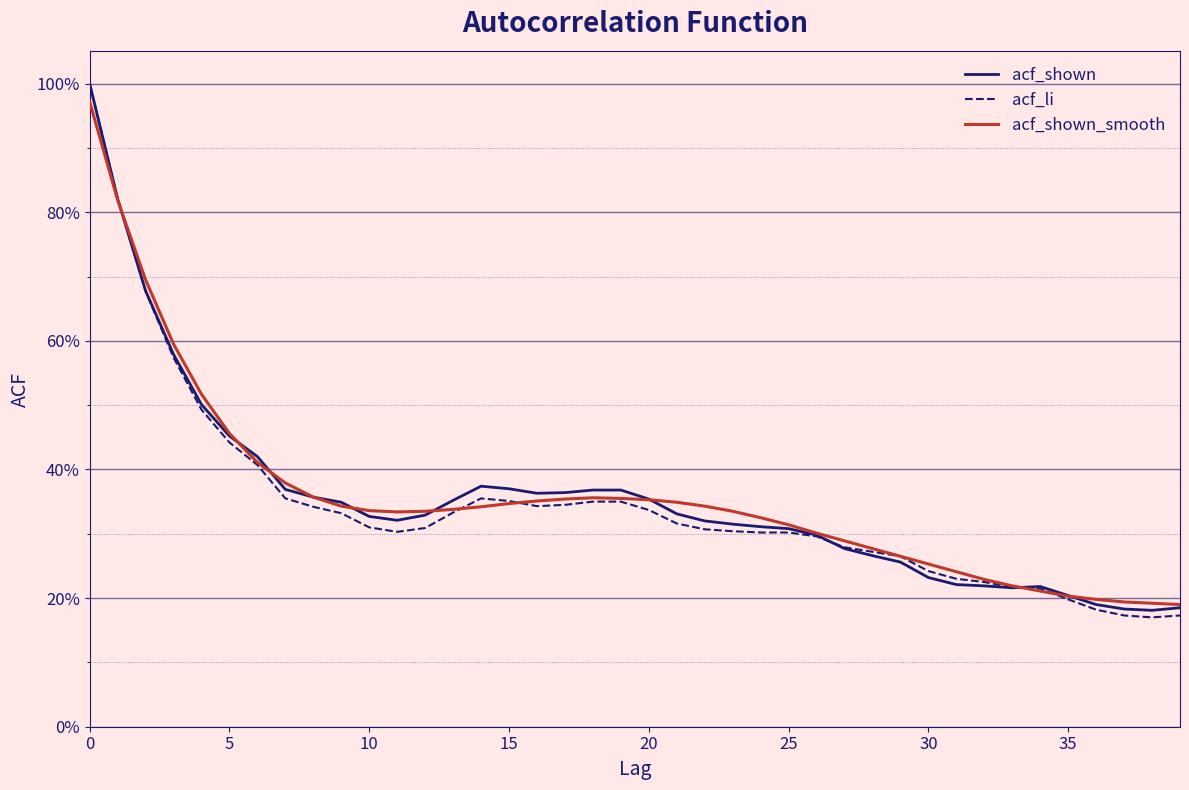

Is this an area chart (filled region under the line)?

No